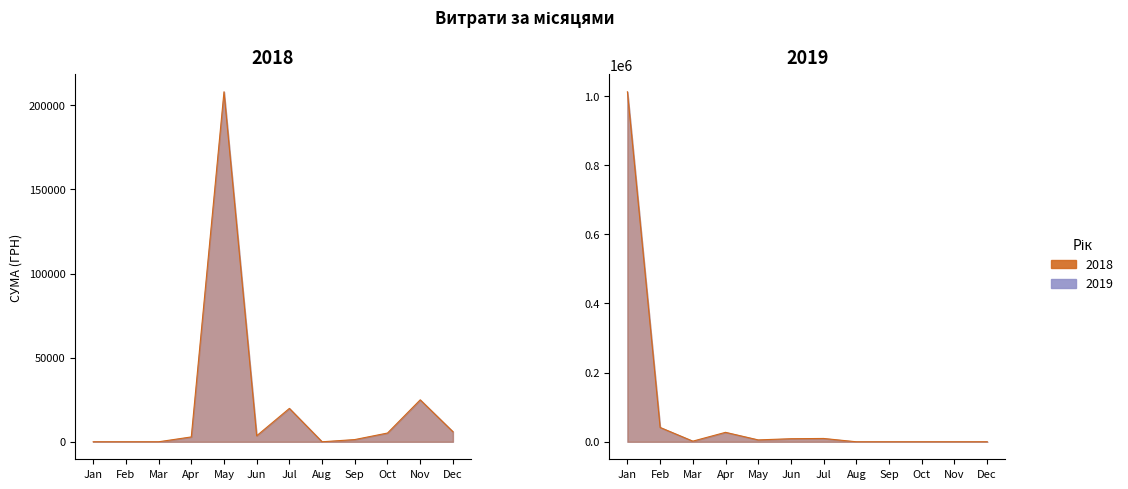

How many times do 2019 line and 2018 line cross each other?

3